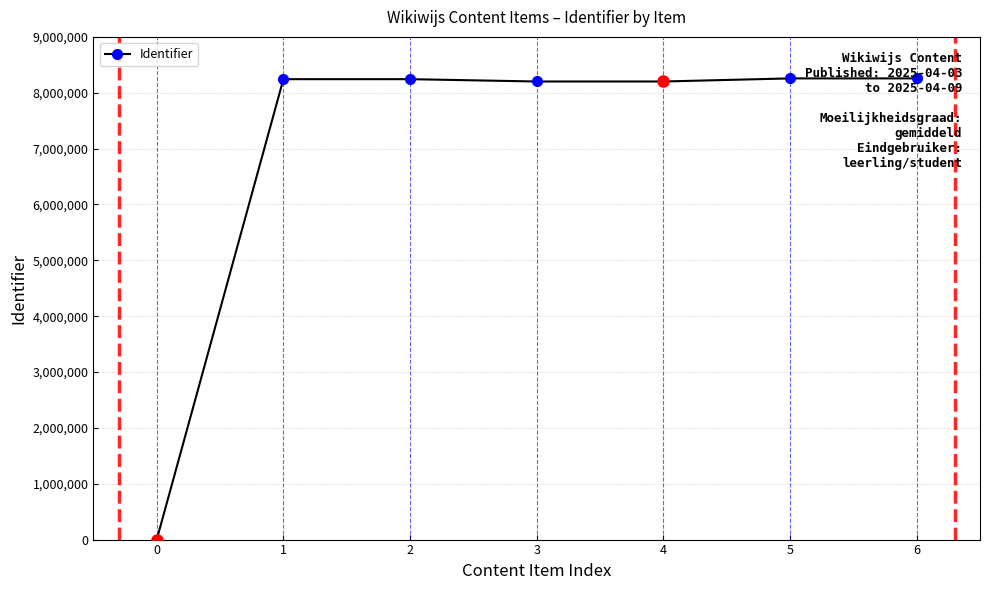

Where is the data nearest to the value 4128480?

3